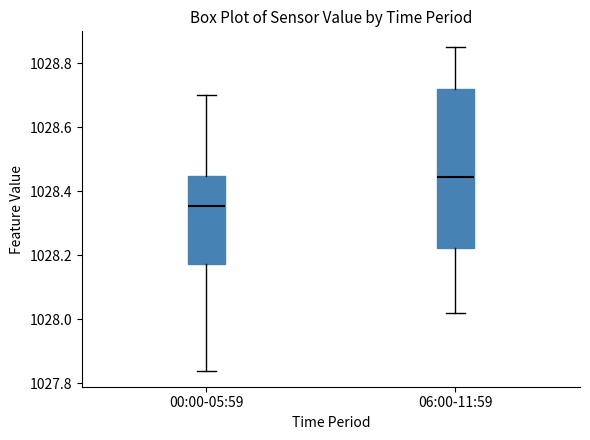

Reading left to right, transcribe this box plot: for each box, give where its median line is, the range the box spans, and where its two whiskers end, as read against the y-axis. The values are not printed on the chart, so give them approximately, as read against the axis.

00:00-05:59: median 1028.36, box 1028.18 to 1028.44, whiskers 1027.84 to 1028.70
06:00-11:59: median 1028.44, box 1028.22 to 1028.72, whiskers 1028.02 to 1028.86